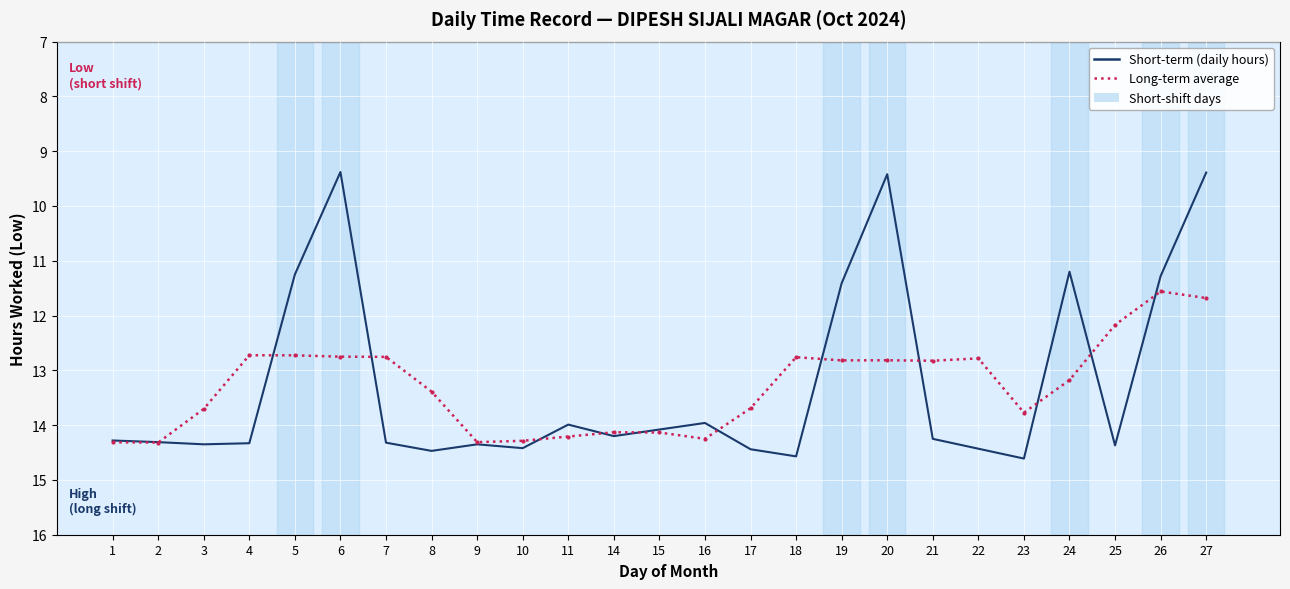

What is the difference between the highest and lowest values at 3?

0.6